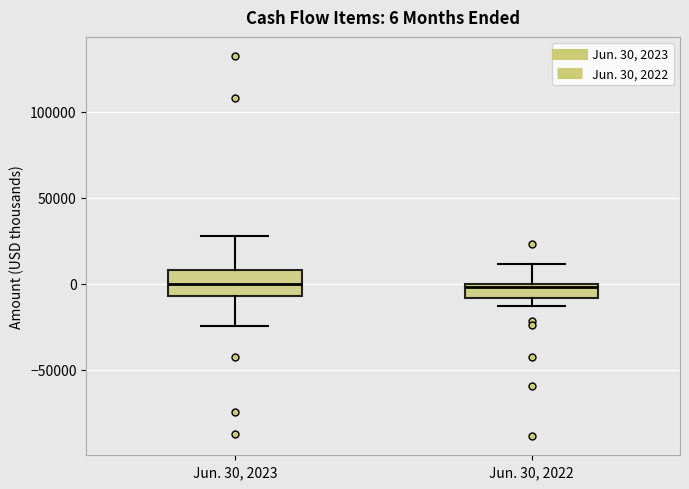

Which box is the tallest, from its lower edge to its upper edge?

Jun. 30, 2023